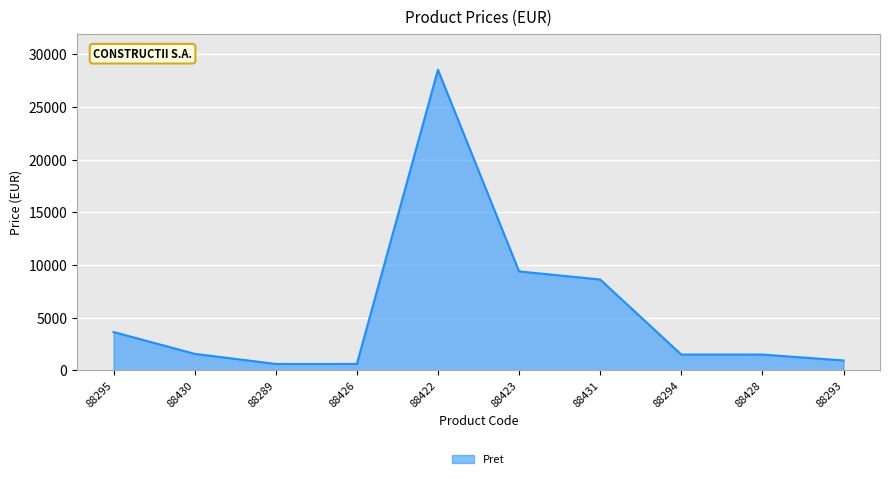

Which has a higher value, 88423 or 88430?

88423